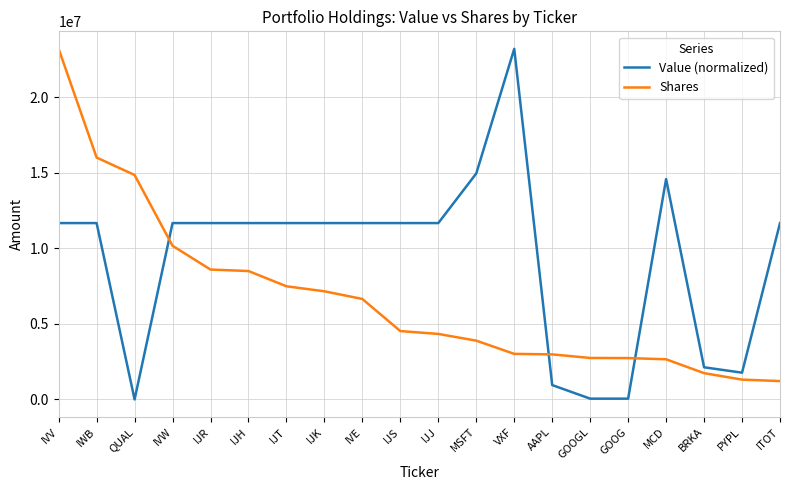

What value does the Shares series have at IJR?

8591000.0